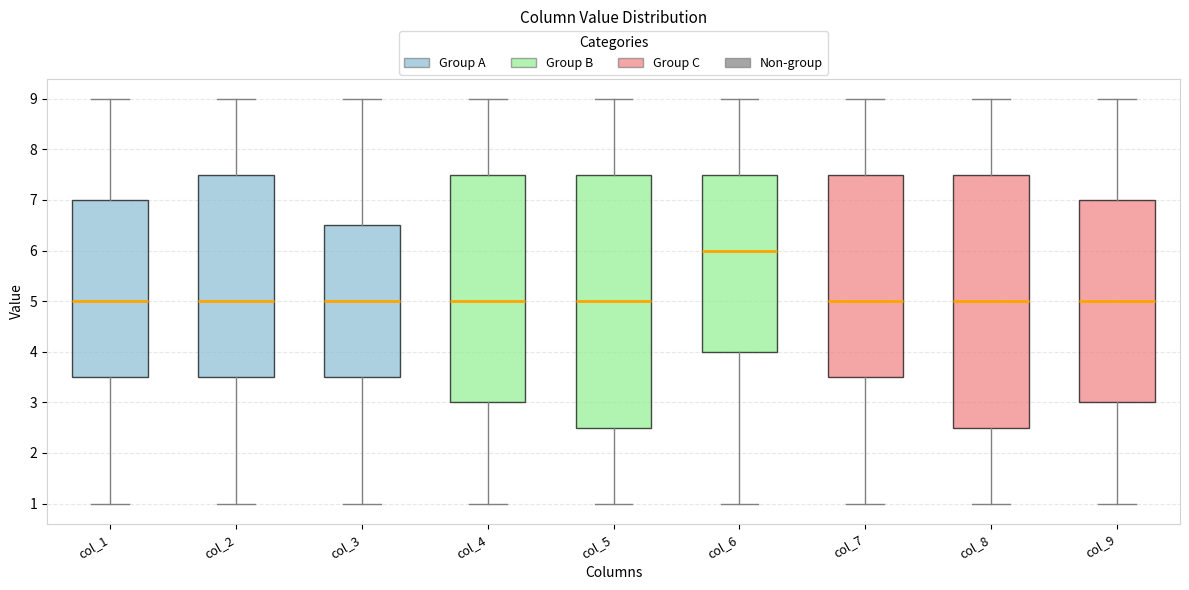

Reading left to right, read every box against the y-axis: the position of its median line, the range the box covers, and the ends of its whiskers. The values are not printed on the chart, so give them approximately, as read against the axis.

col_1: median 5.0, box 3.5 to 7.0, whiskers 1.0 to 9.0
col_2: median 5.0, box 3.5 to 7.5, whiskers 1.0 to 9.0
col_3: median 5.0, box 3.5 to 6.5, whiskers 1.0 to 9.0
col_4: median 5.0, box 3.0 to 7.5, whiskers 1.0 to 9.0
col_5: median 5.0, box 2.5 to 7.5, whiskers 1.0 to 9.0
col_6: median 6.0, box 4.0 to 7.5, whiskers 1.0 to 9.0
col_7: median 5.0, box 3.5 to 7.5, whiskers 1.0 to 9.0
col_8: median 5.0, box 2.5 to 7.5, whiskers 1.0 to 9.0
col_9: median 5.0, box 3.0 to 7.0, whiskers 1.0 to 9.0